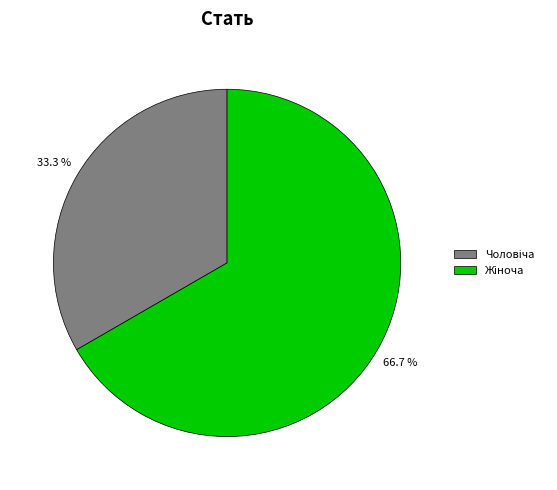

Does any single category account for the majority?

Yes